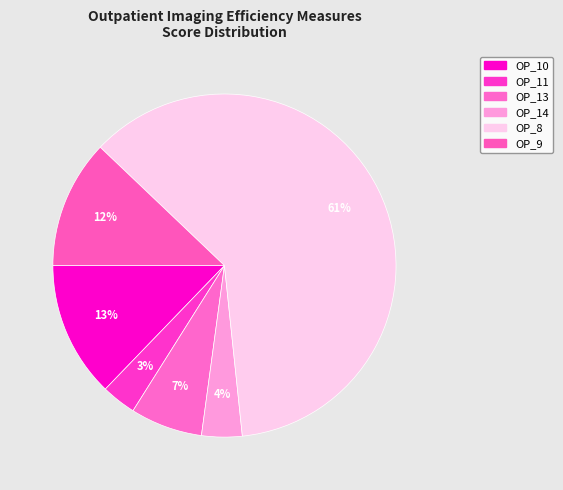

What is the smallest slice in the pie chart?

OP_11